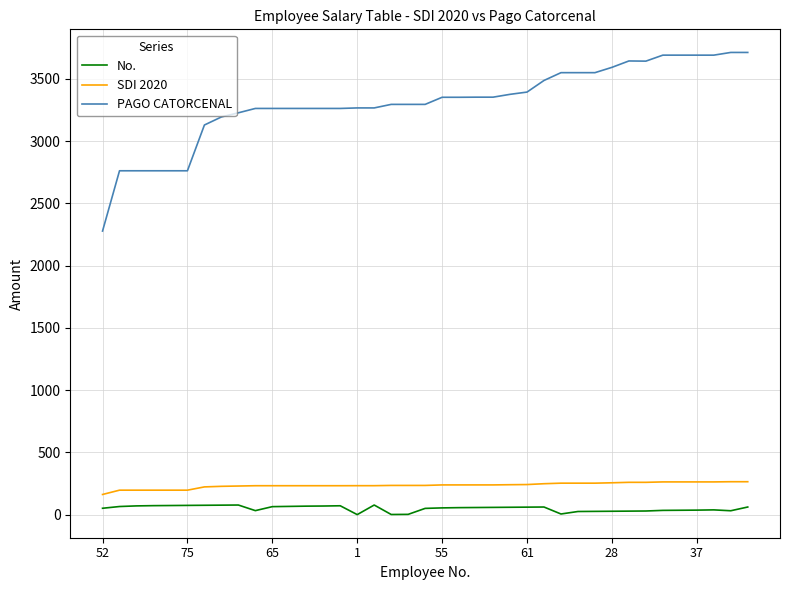

True or false: No. and SDI 2020 intersect in this chart.

False